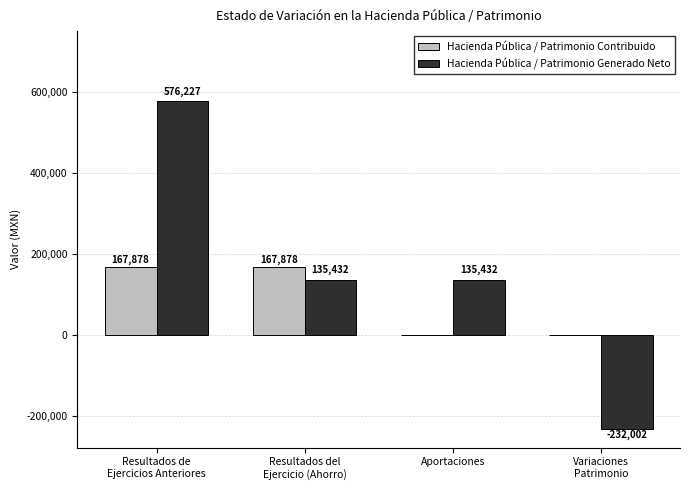

What is the sum of the Hacienda Pública / Patrimonio Generado Neto values at Aportaciones and Resultados de
Ejercicios Anteriores?

711658.5